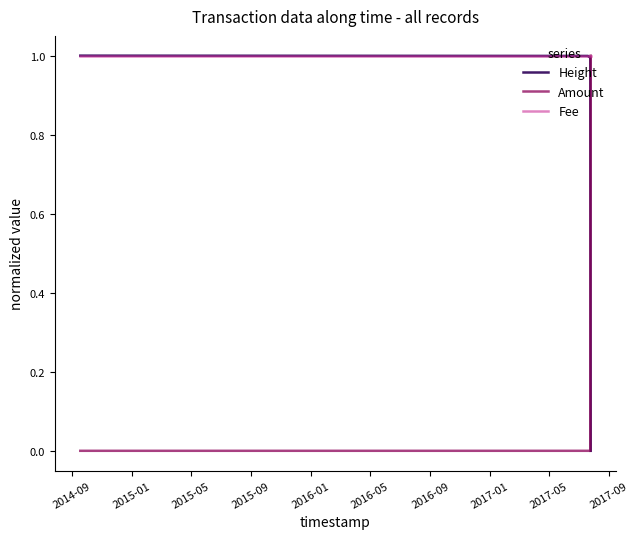

True or false: Height and Amount cross at least once.

True